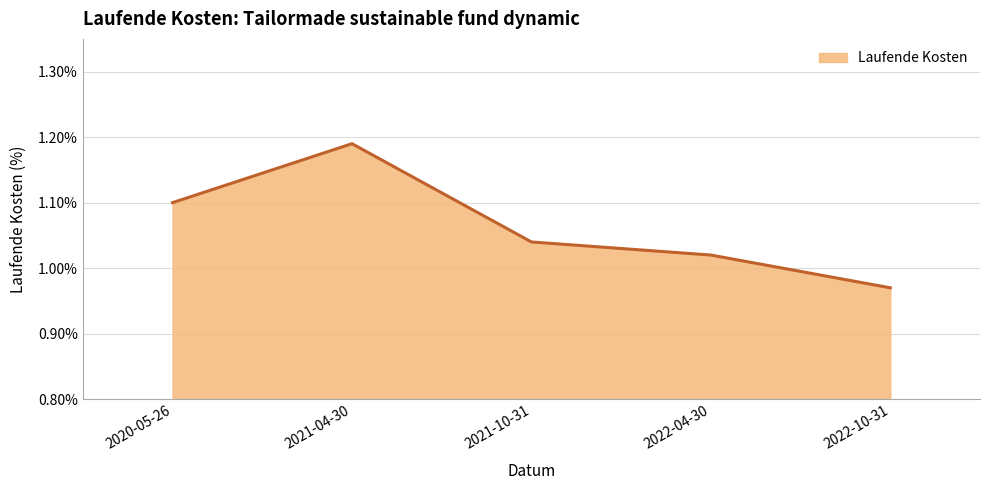

True or false: the data has more than 1 interior local peaks.

False